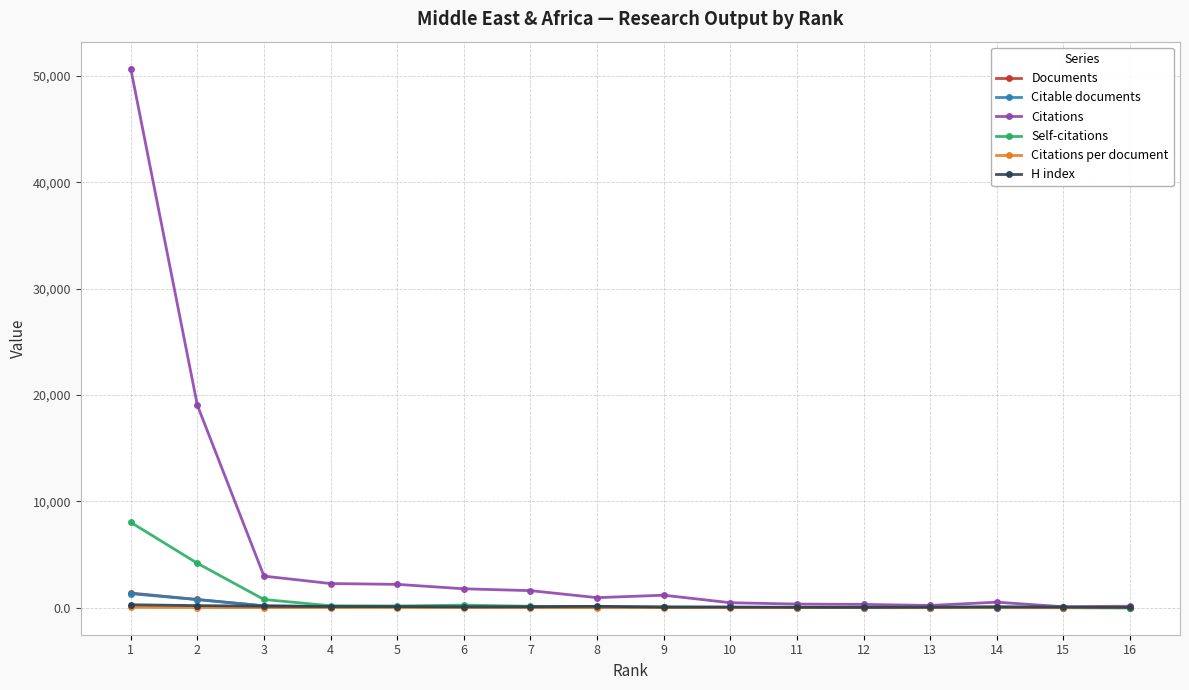

What is the value of the Citations per document point at the 7th from the left?

23.3